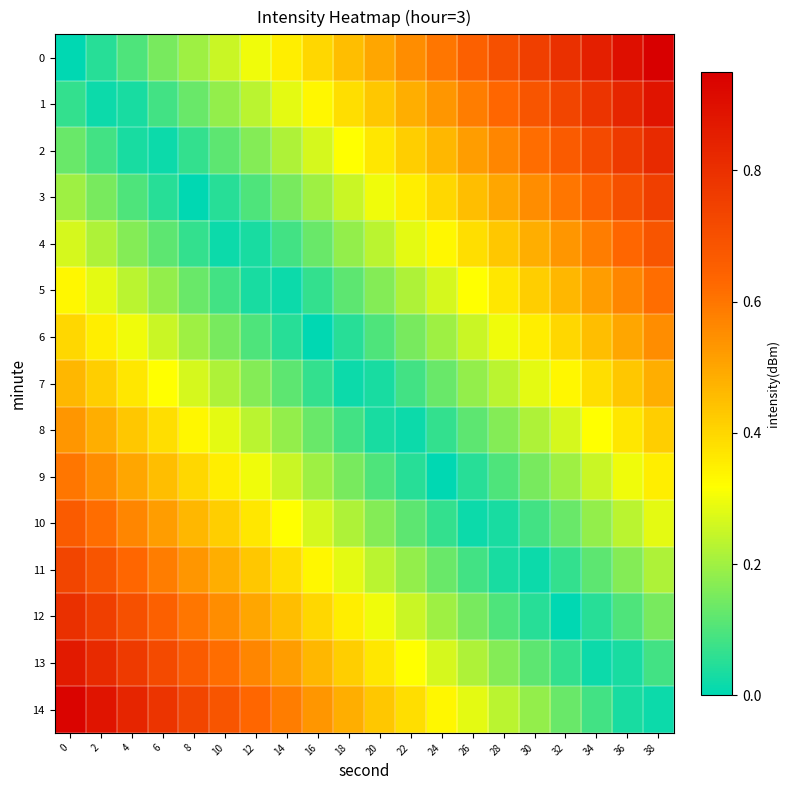

Reading right to left, list all the values displayed in this chart.

0: 38=0.9	36=0.9	34=0.8	32=0.8	30=0.8	28=0.7	26=0.7	24=0.6	22=0.6	20=0.5	18=0.5	16=0.4	14=0.3	12=0.3	10=0.2	8=0.2	6=0.1	4=0.1	2=0.1	0=0.0
1: 38=0.9	36=0.8	34=0.8	32=0.7	30=0.7	28=0.6	26=0.6	24=0.5	22=0.5	20=0.4	18=0.4	16=0.3	14=0.3	12=0.2	10=0.2	8=0.1	6=0.1	4=0.0	2=0.0	0=0.1
2: 38=0.8	36=0.8	34=0.7	32=0.7	30=0.6	28=0.6	26=0.5	24=0.5	22=0.4	20=0.4	18=0.3	16=0.3	14=0.2	12=0.2	10=0.1	8=0.1	6=0.0	4=0.0	2=0.1	0=0.1
3: 38=0.8	36=0.7	34=0.6	32=0.6	30=0.6	28=0.5	26=0.5	24=0.4	22=0.4	20=0.3	18=0.2	16=0.2	14=0.1	12=0.1	10=0.0	8=0.0	6=0.1	4=0.1	2=0.2	0=0.2
4: 38=0.7	36=0.6	34=0.6	32=0.5	30=0.5	28=0.4	26=0.4	24=0.3	22=0.3	20=0.2	18=0.2	16=0.1	14=0.1	12=0.0	10=0.0	8=0.1	6=0.1	4=0.2	2=0.2	0=0.3
5: 38=0.6	36=0.6	34=0.5	32=0.5	30=0.4	28=0.4	26=0.3	24=0.3	22=0.2	20=0.2	18=0.1	16=0.1	14=0.0	12=0.0	10=0.1	8=0.1	6=0.2	4=0.2	2=0.3	0=0.3
6: 38=0.5	36=0.5	34=0.4	32=0.4	30=0.3	28=0.3	26=0.2	24=0.2	22=0.2	20=0.1	18=0.0	16=0.0	14=0.1	12=0.1	10=0.2	8=0.2	6=0.2	4=0.3	2=0.4	0=0.4
7: 38=0.5	36=0.4	34=0.4	32=0.3	30=0.3	28=0.2	26=0.2	24=0.1	22=0.1	20=0.0	18=0.0	16=0.1	14=0.1	12=0.2	10=0.2	8=0.3	6=0.3	4=0.4	2=0.4	0=0.5
8: 38=0.4	36=0.4	34=0.3	32=0.3	30=0.2	28=0.2	26=0.1	24=0.1	22=0.0	20=0.0	18=0.1	16=0.1	14=0.2	12=0.2	10=0.3	8=0.3	6=0.4	4=0.4	2=0.5	0=0.5
9: 38=0.3	36=0.3	34=0.2	32=0.2	30=0.2	28=0.1	26=0.1	24=0.0	22=0.0	20=0.1	18=0.1	16=0.2	14=0.2	12=0.3	10=0.3	8=0.4	6=0.4	4=0.5	2=0.5	0=0.6
10: 38=0.3	36=0.2	34=0.2	32=0.1	30=0.1	28=0.0	26=0.0	24=0.1	22=0.1	20=0.2	18=0.2	16=0.3	14=0.3	12=0.4	10=0.4	8=0.5	6=0.5	4=0.6	2=0.6	0=0.7
11: 38=0.2	36=0.2	34=0.1	32=0.1	30=0.0	28=0.0	26=0.1	24=0.1	22=0.2	20=0.2	18=0.3	16=0.3	14=0.4	12=0.4	10=0.5	8=0.5	6=0.6	4=0.6	2=0.7	0=0.7
12: 38=0.1	36=0.1	34=0.0	32=0.0	30=0.1	28=0.1	26=0.2	24=0.2	22=0.2	20=0.3	18=0.4	16=0.4	14=0.5	12=0.5	10=0.6	8=0.6	6=0.7	4=0.7	2=0.8	0=0.8
13: 38=0.1	36=0.0	34=0.0	32=0.1	30=0.1	28=0.2	26=0.2	24=0.3	22=0.3	20=0.4	18=0.4	16=0.5	14=0.5	12=0.6	10=0.6	8=0.7	6=0.7	4=0.8	2=0.8	0=0.9
14: 38=0.0	36=0.0	34=0.1	32=0.1	30=0.2	28=0.2	26=0.3	24=0.3	22=0.4	20=0.4	18=0.5	16=0.5	14=0.6	12=0.6	10=0.7	8=0.7	6=0.8	4=0.8	2=0.9	0=0.9